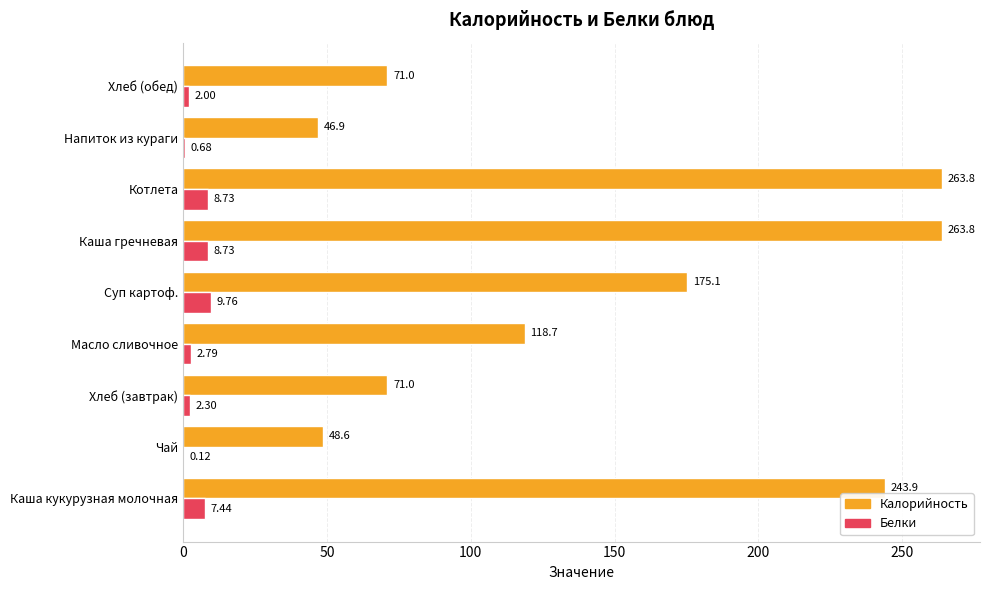

Where is Белки nearest to the value 4?

Масло сливочное